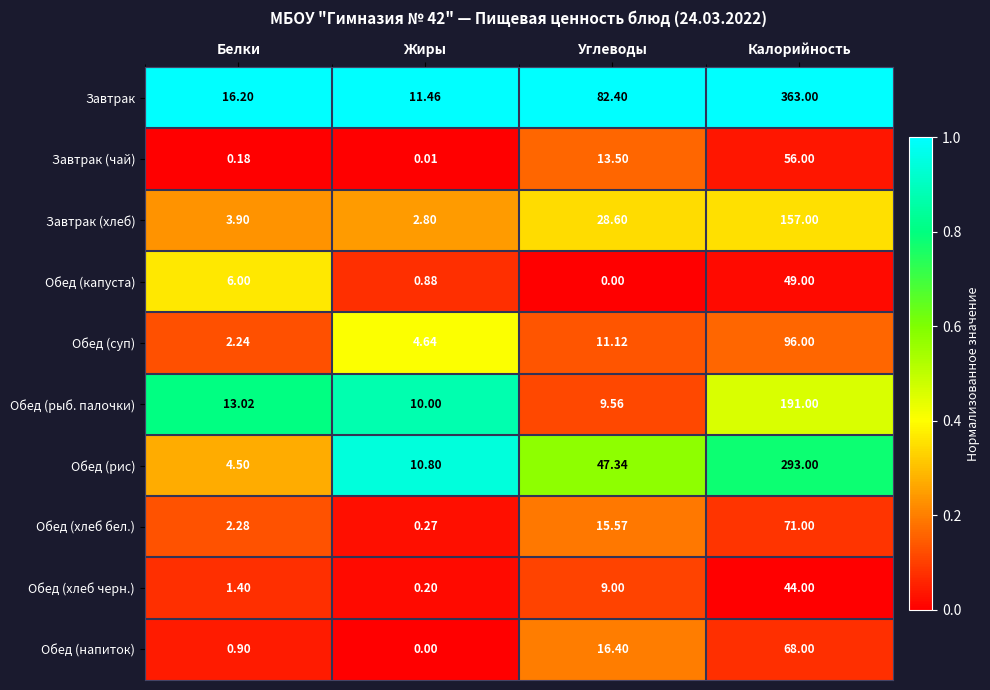

Which series has the largest total across all categories?

Завтрак